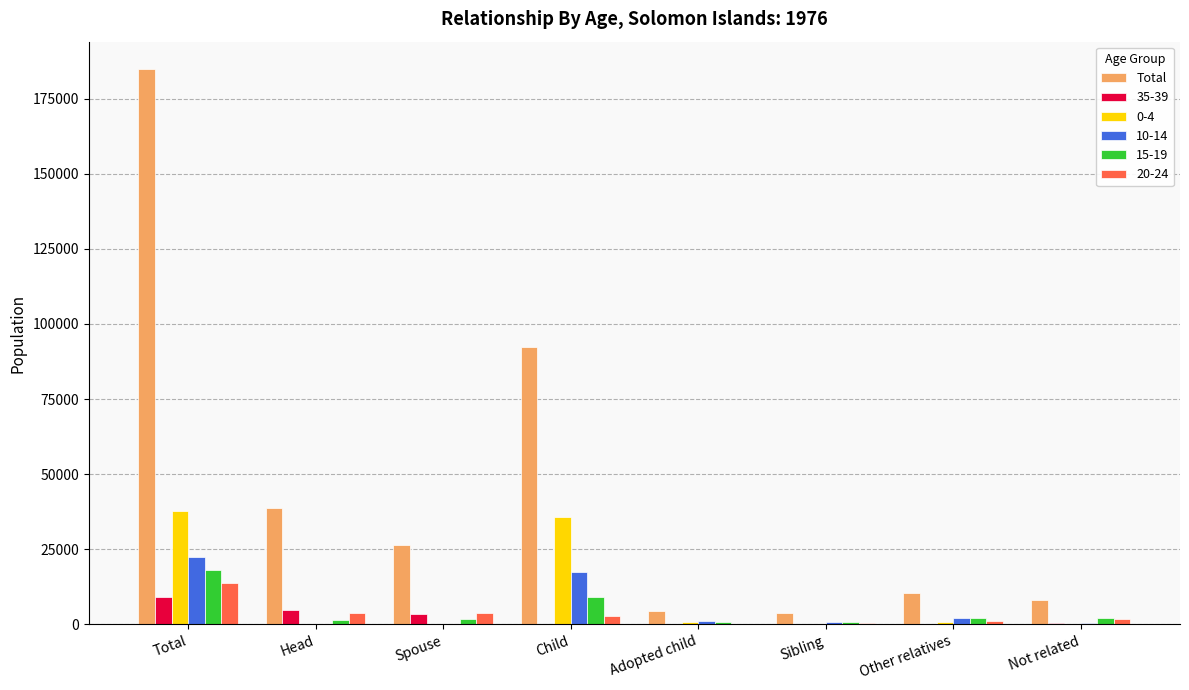

Are the bars horizontal?

No